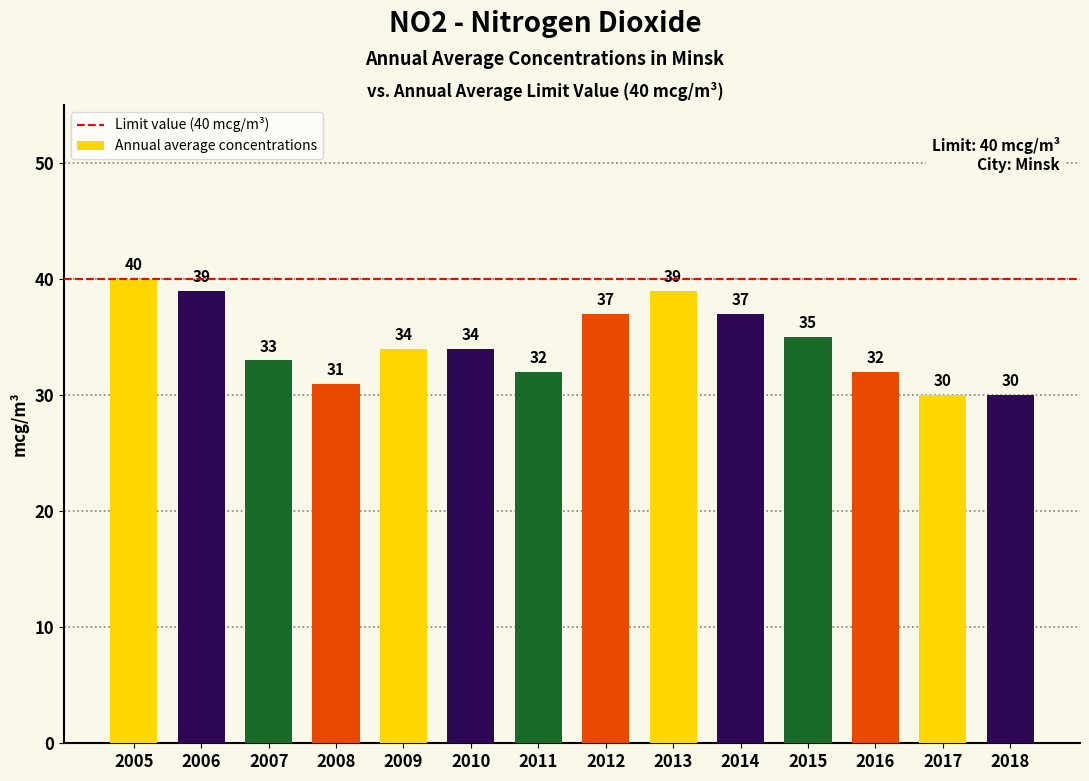

Reading left to right, what are all the values shown in this chart?

2005=40	2006=39	2007=33	2008=31	2009=34	2010=34	2011=32	2012=37	2013=39	2014=37	2015=35	2016=32	2017=30	2018=30